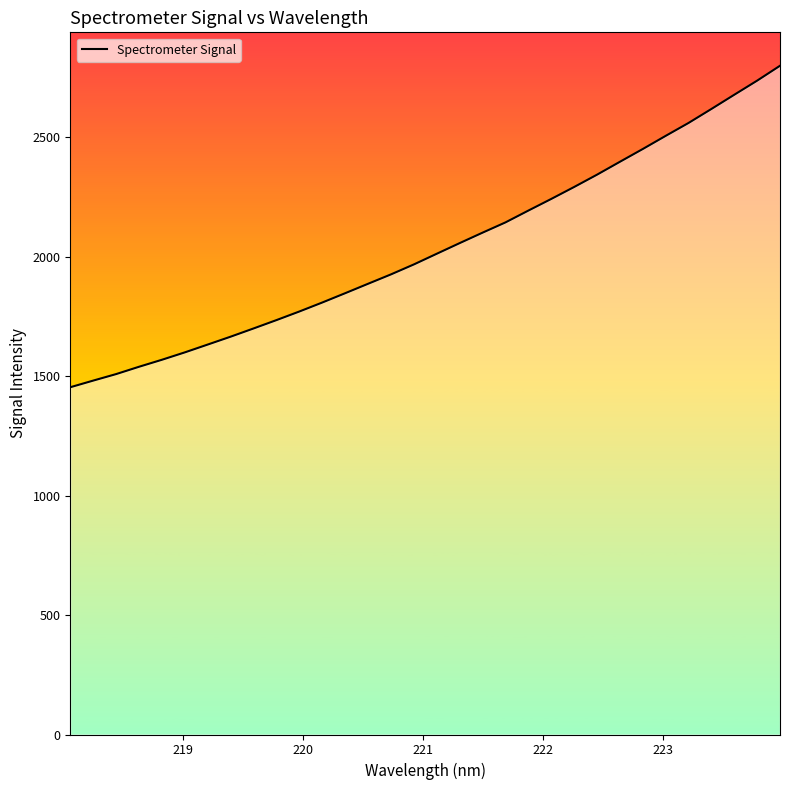

What is the sum of all values?

65193.9